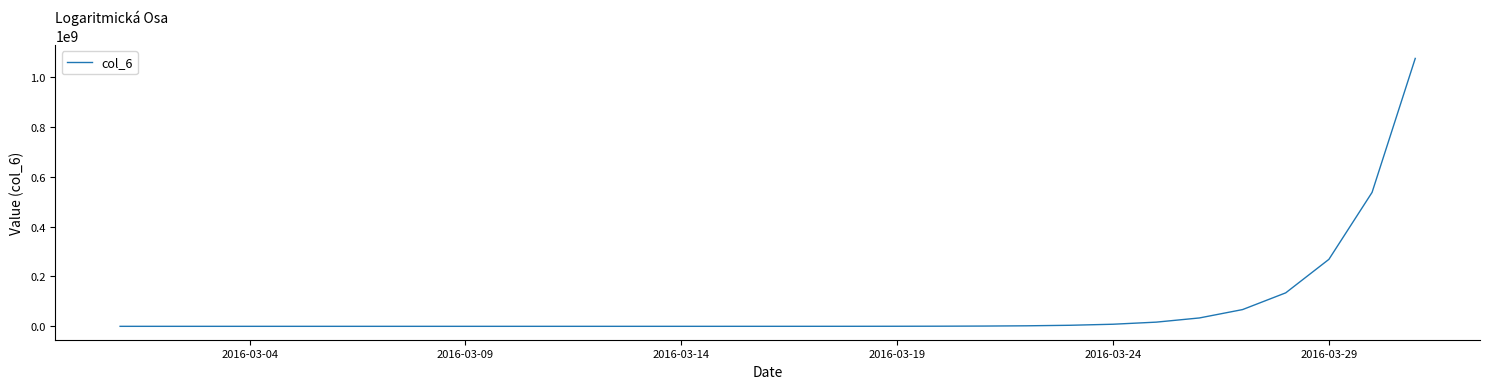

What is the maximum value shown in the chart?

1073741824